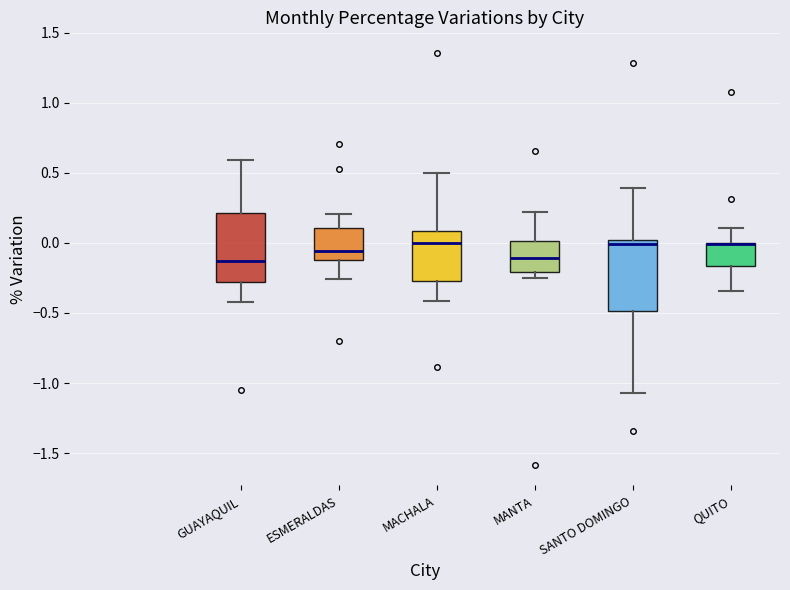

Reading left to right, transcribe this box plot: for each box, give where its median line is, the range the box spans, and where its two whiskers end, as read against the y-axis. The values are not printed on the chart, so give them approximately, as read against the axis.

GUAYAQUIL: median -0.15, box -0.30 to 0.20, whiskers -0.40 to 0.60
ESMERALDAS: median -0.05, box -0.10 to 0.10, whiskers -0.25 to 0.20
MACHALA: median 0.00, box -0.25 to 0.10, whiskers -0.40 to 0.50
MANTA: median -0.10, box -0.20 to 0.00, whiskers -0.25 to 0.20
SANTO DOMINGO: median 0.00 (just below the box's upper edge), box -0.50 to 0.00, whiskers -1.05 to 0.40
QUITO: median 0.00 (drawn on the box's upper edge), box -0.15 to 0.00, whiskers -0.35 to 0.10